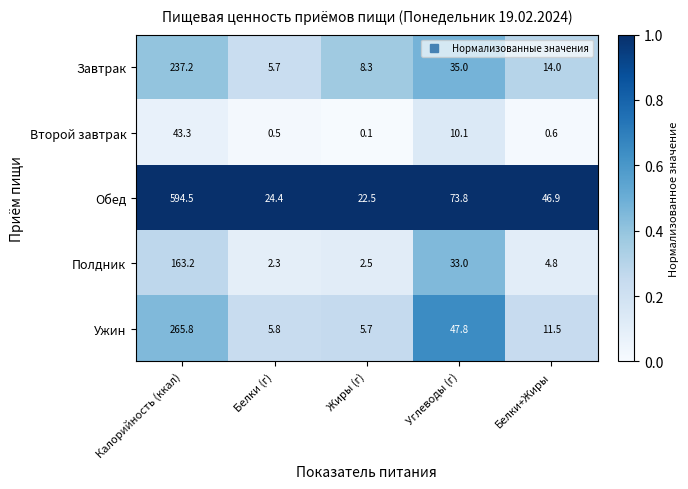

How many series are shown in this chart?

5